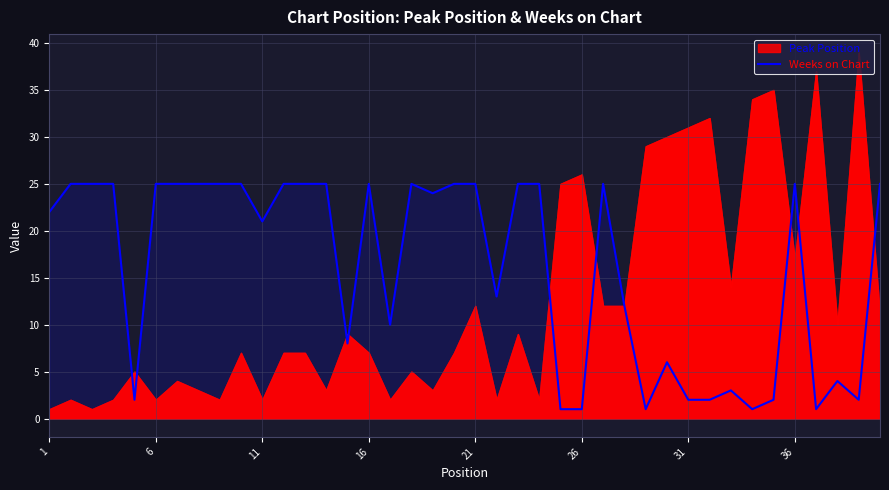

Does the chart have visible grid lines?

Yes